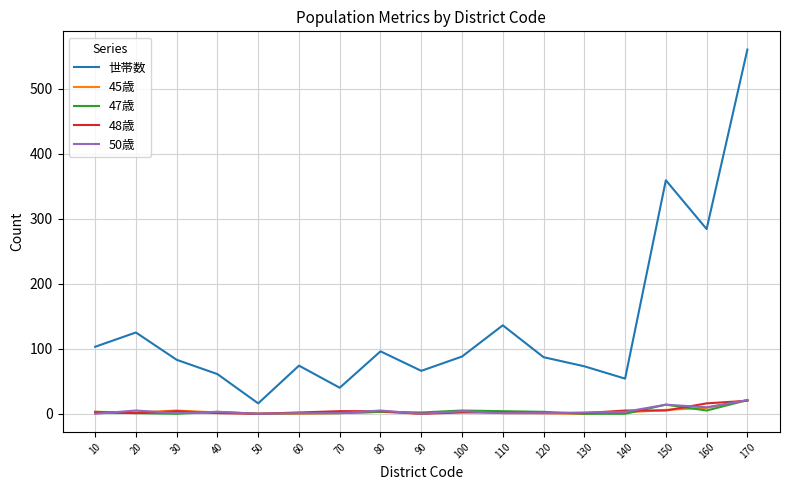

Which series has the widest spread of values?

世帯数